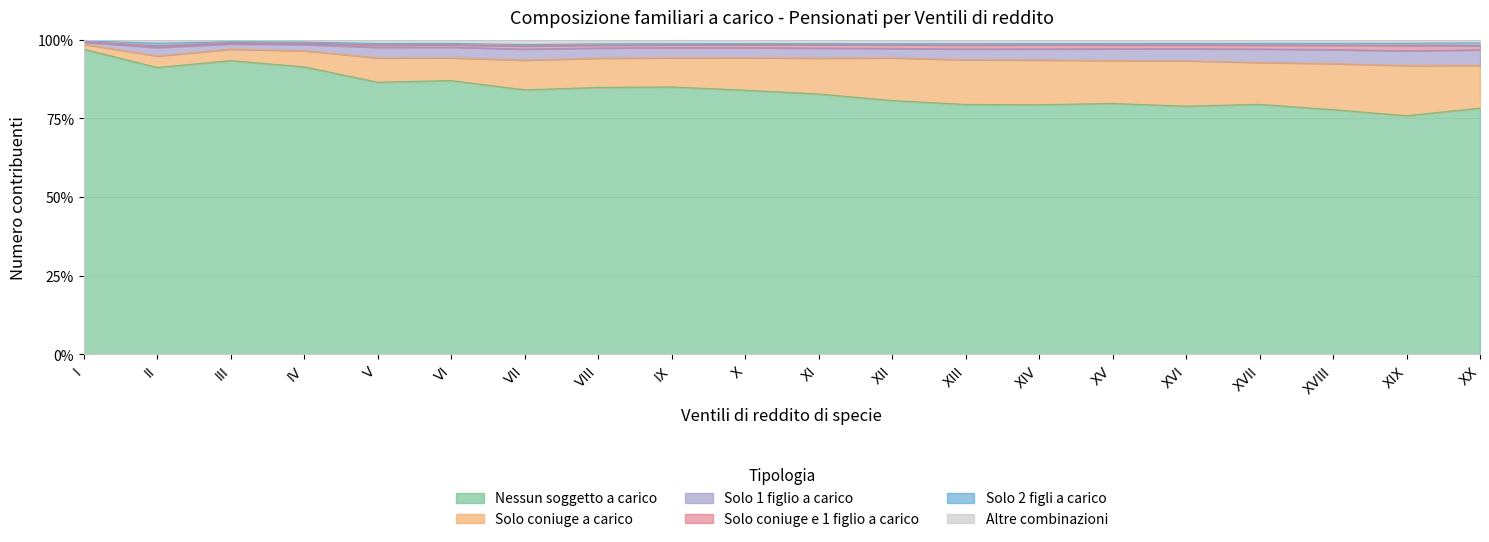

List the labels in order of Nessun soggetto a carico value, smallest first.

XIX, XVIII, XX, XVI, XIV, XIII, XVII, XV, XII, XI, X, VII, VIII, IX, V, VI, II, IV, III, I